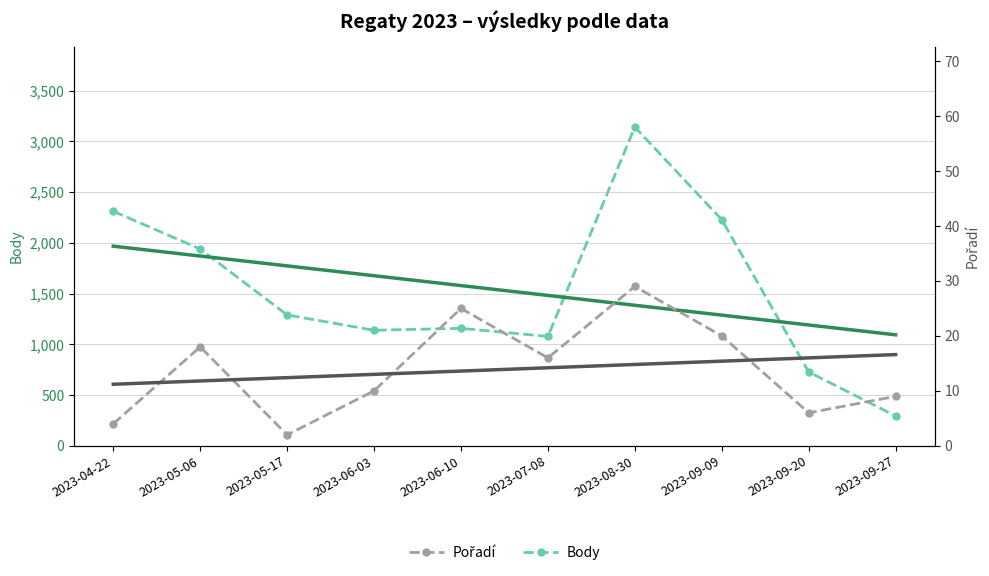

At which label does Pořadí reach its minimum?

2023-05-17